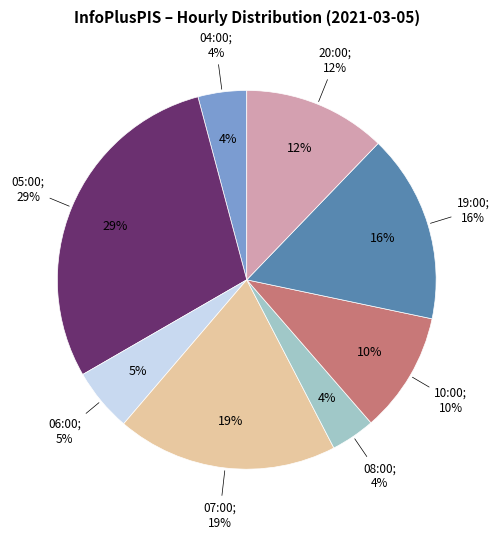

Is there any slice that represents more than half of the pie?

No